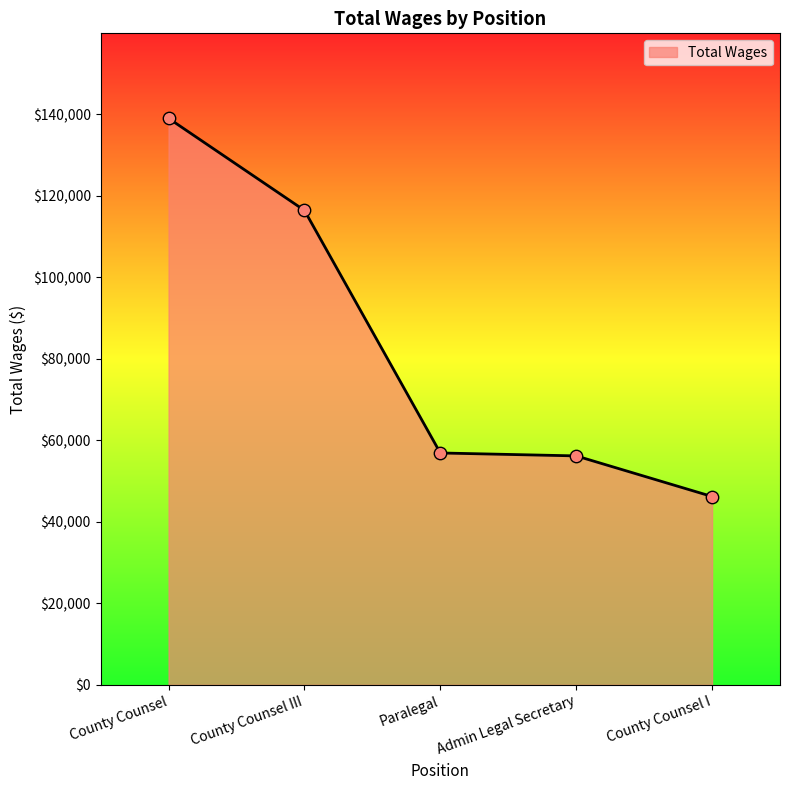

Approximately how many times larger is the value at Admin Legal Secretary compared to County Counsel III?

0.5